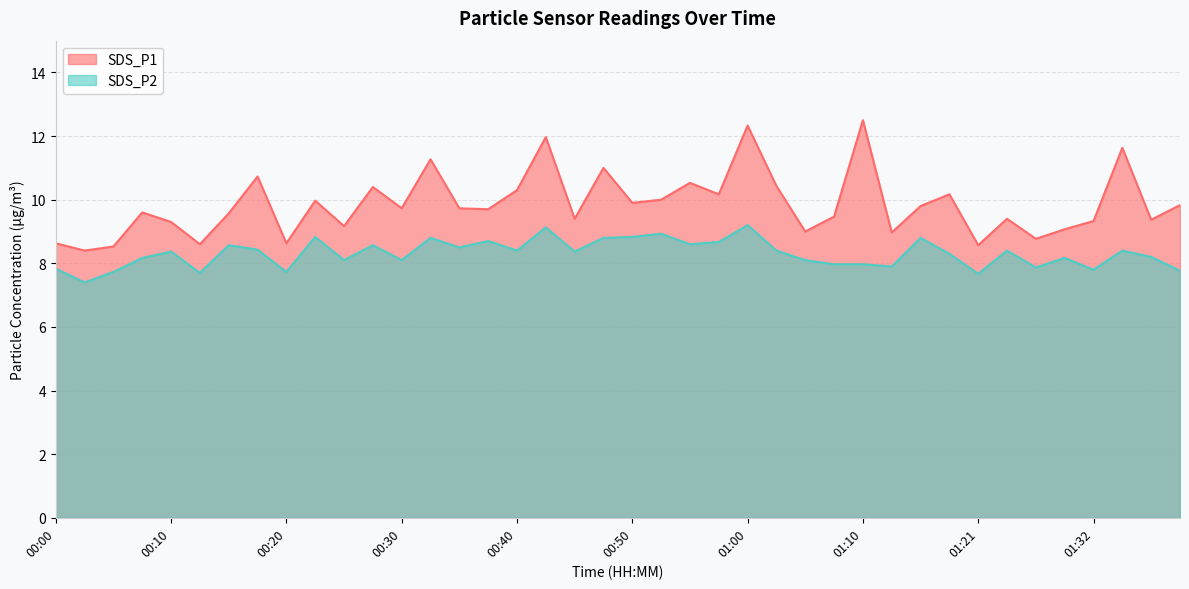

True or false: SDS_P2 and SDS_P1 cross at least once.

False